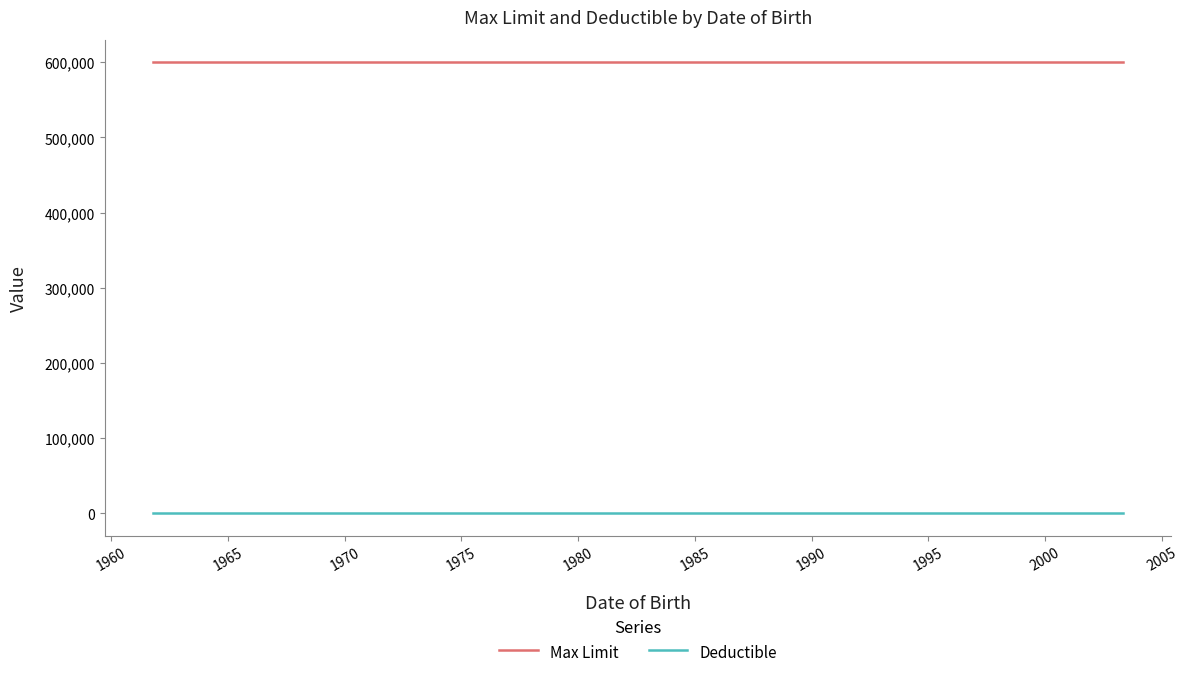

What is the lowest value of the Max Limit series?

600000